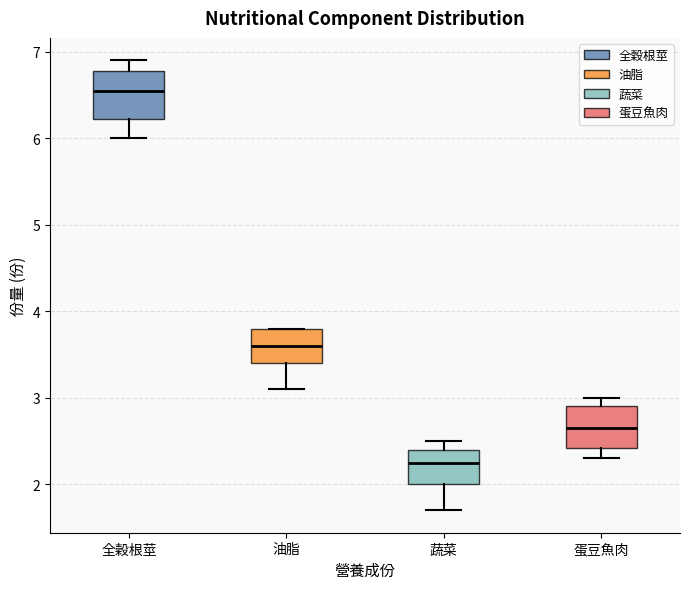

Reading left to right, read every box against the y-axis: the position of its median line, the range the box covers, and the ends of its whiskers. The values are not printed on the chart, so give them approximately, as read against the axis.

全穀根莖: median 6.6, box 6.2 to 6.8, whiskers 6.0 to 6.9
油脂: median 3.6, box 3.4 to 3.8, whiskers 3.1 to 3.8
蔬菜: median 2.3, box 2.0 to 2.4, whiskers 1.7 to 2.5
蛋豆魚肉: median 2.7, box 2.4 to 2.9, whiskers 2.3 to 3.0